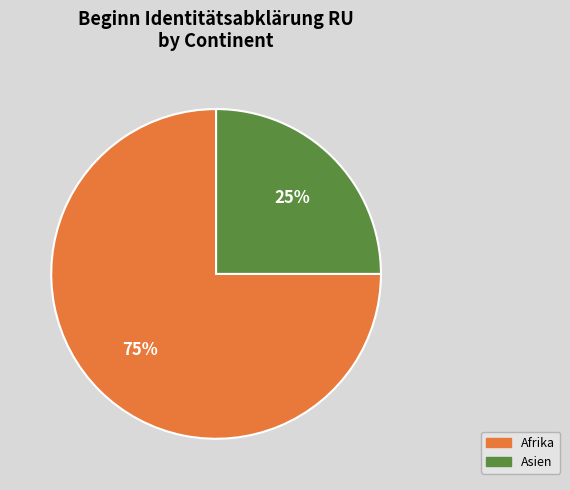

How many slices are in this pie chart?

2